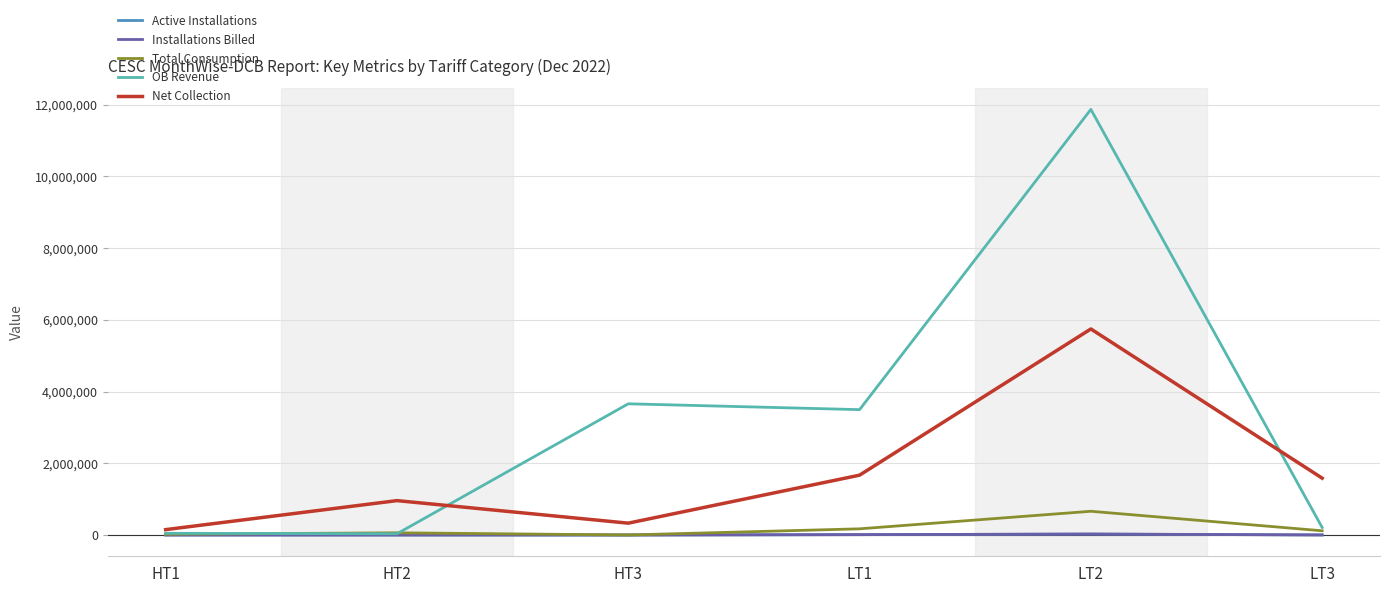

Reading left to right, list all the values displayed in this chart.

Active Installations: 3.0	12.0	2.0	9832.0	26118.0	1475.0
Installations Billed: 3.0	12.0	2.0	9832.0	26118.0	1475.0
Total Consumption: 20897.0	61418.0	160.0	172244.0	661517.0	117313.0
OB Revenue: 48050.3	33964.1	3657672.9	3495080.4	11865467.6	208460.4
Net Collection: 149922.0	958500.3	330000.0	1668170.0	5744282.3	1584610.4